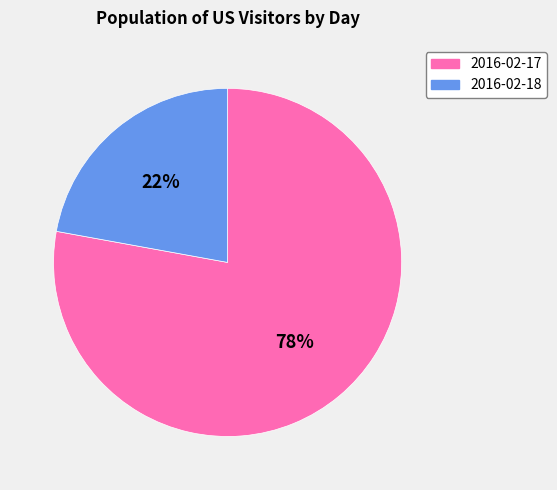

The 2016-02-18 slice represents 22% of the pie. True or false?

True